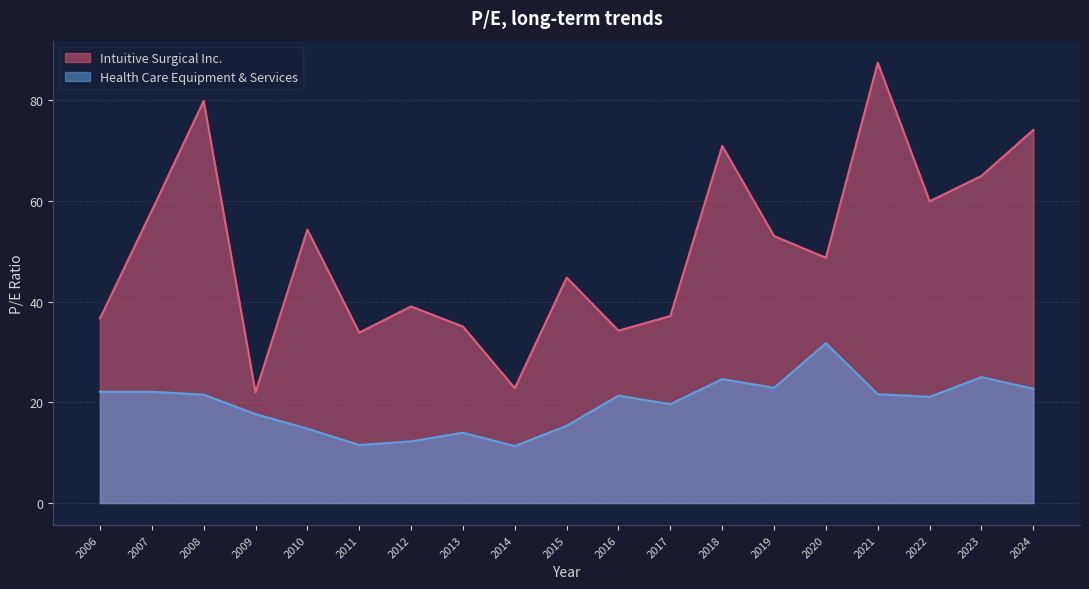

True or false: Health Care Equipment & Services and Intuitive Surgical Inc. cross at least once.

False